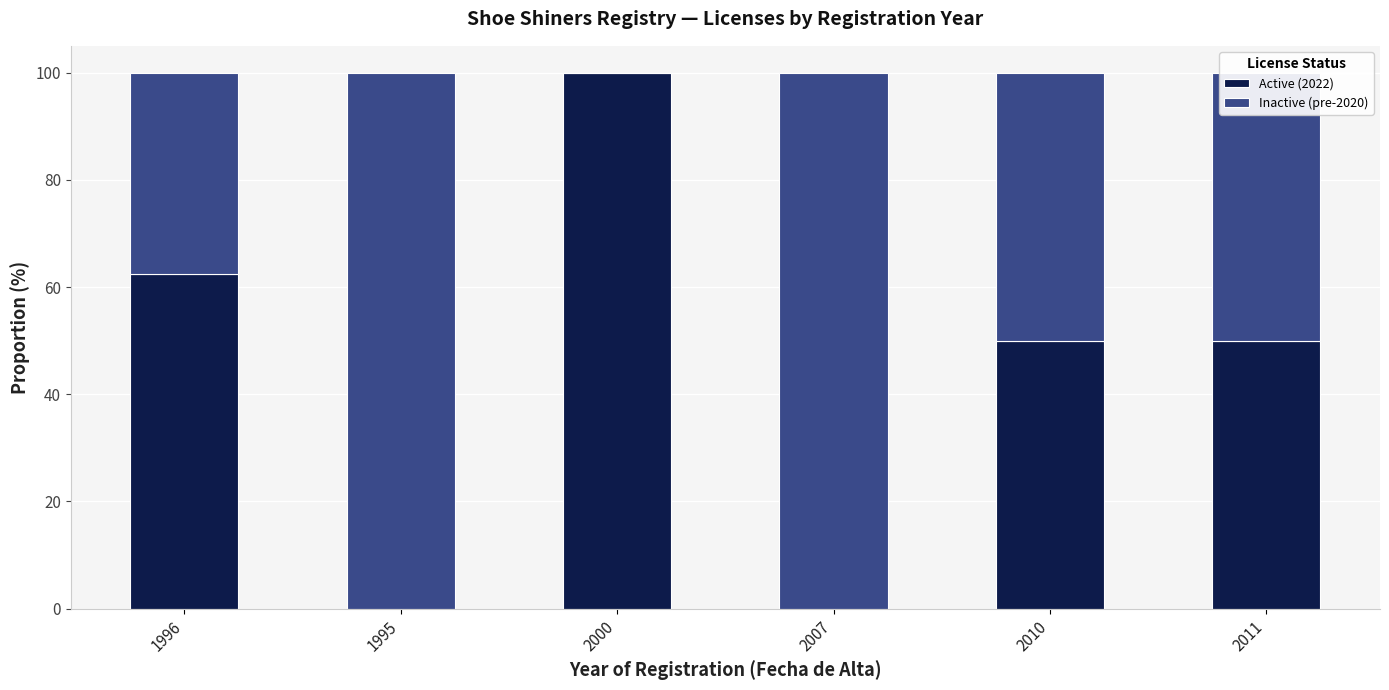

What is the total value across all series at 2000?

100.0